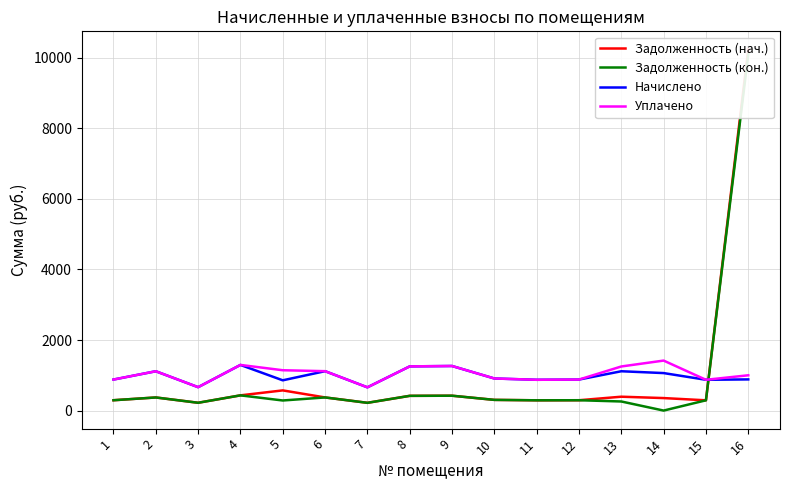

At which category is the sum across all series the highest?

16